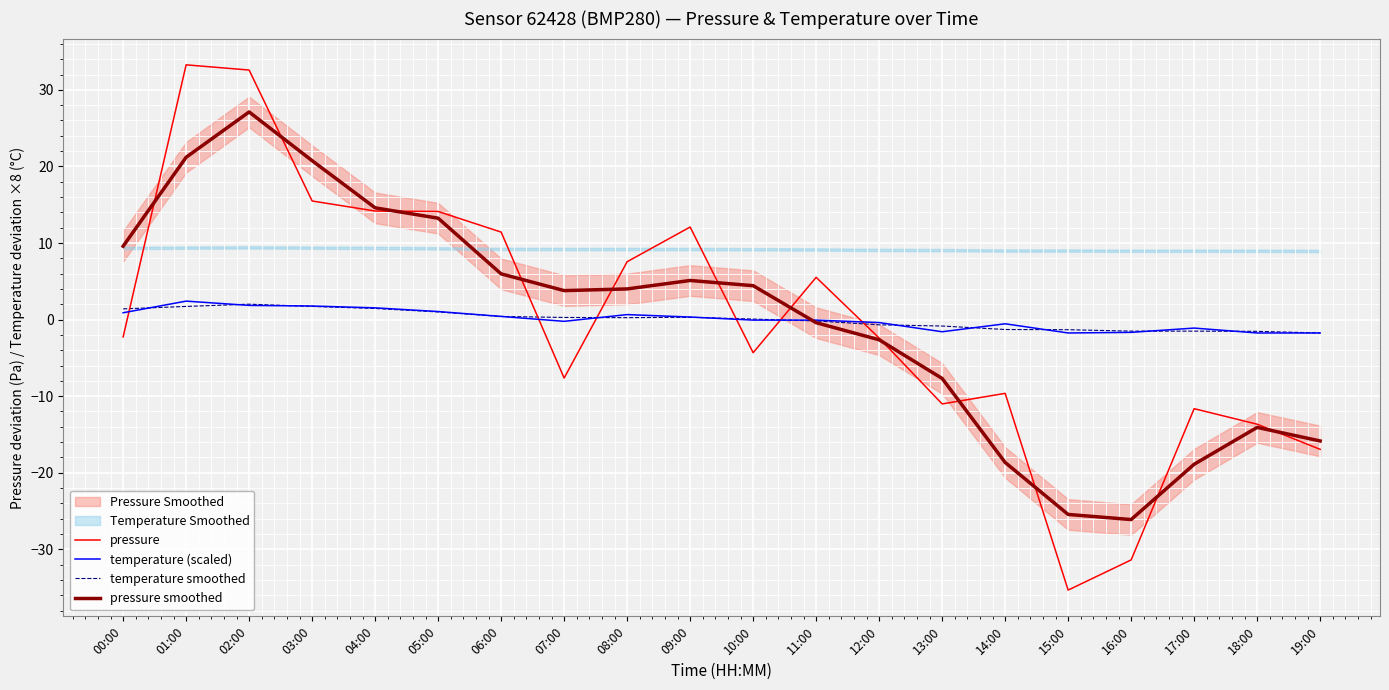

What position from the right is 15:00?

5